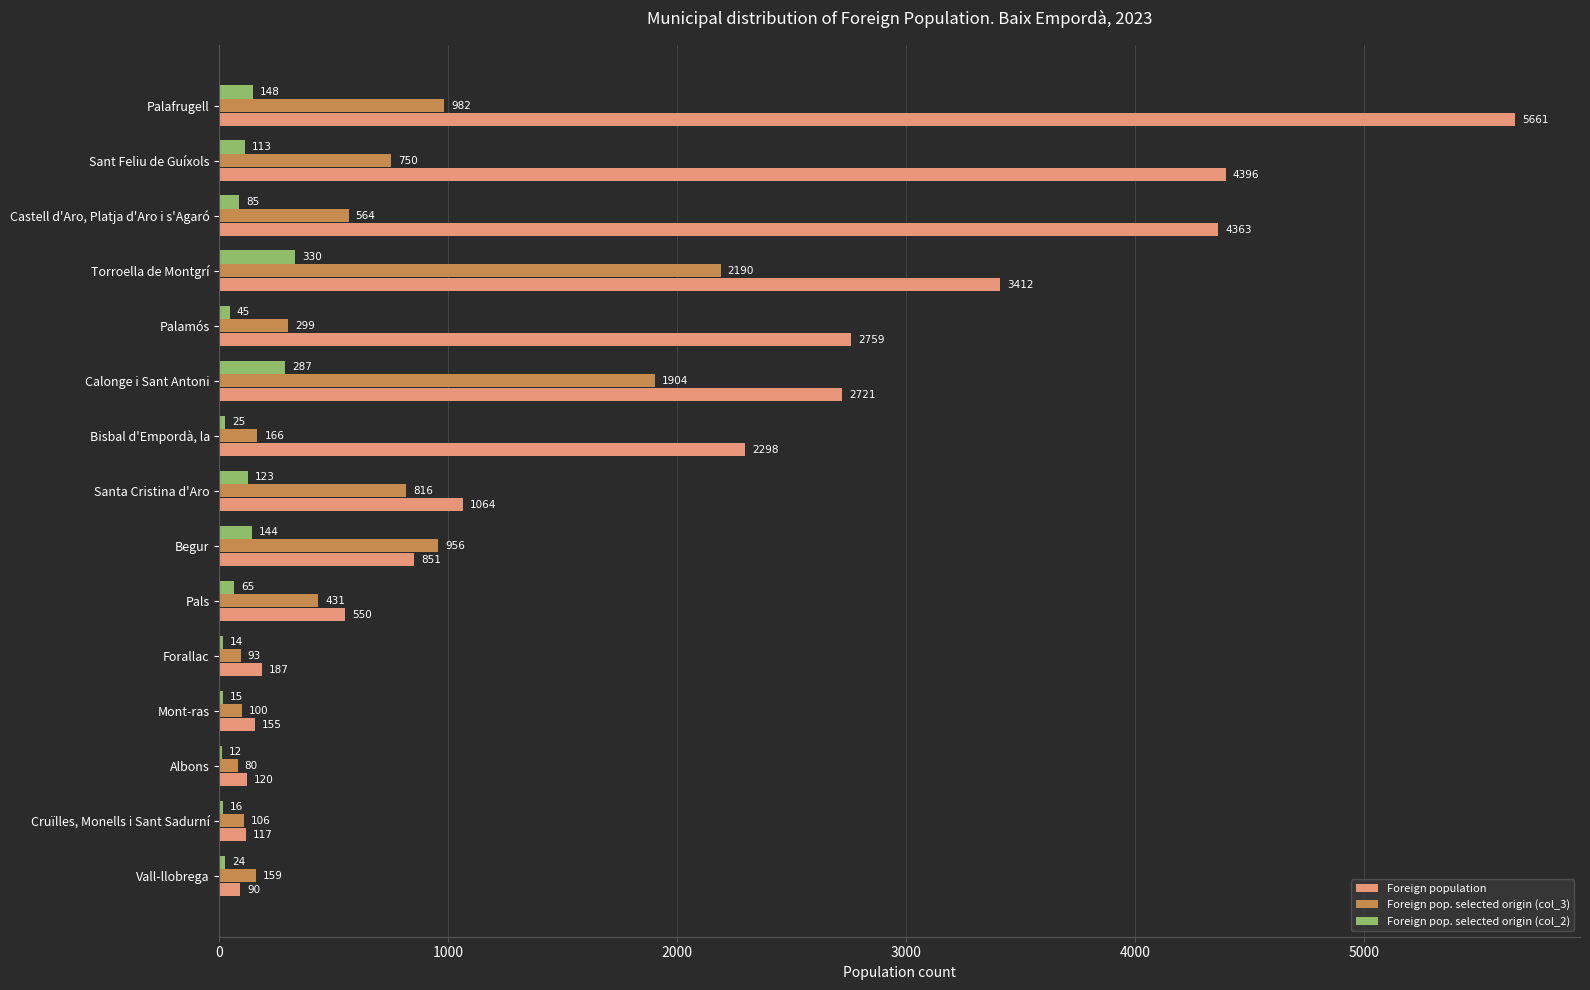

Which series changed the most between Bisbal d'Empordà, la and Palamós?

Foreign population